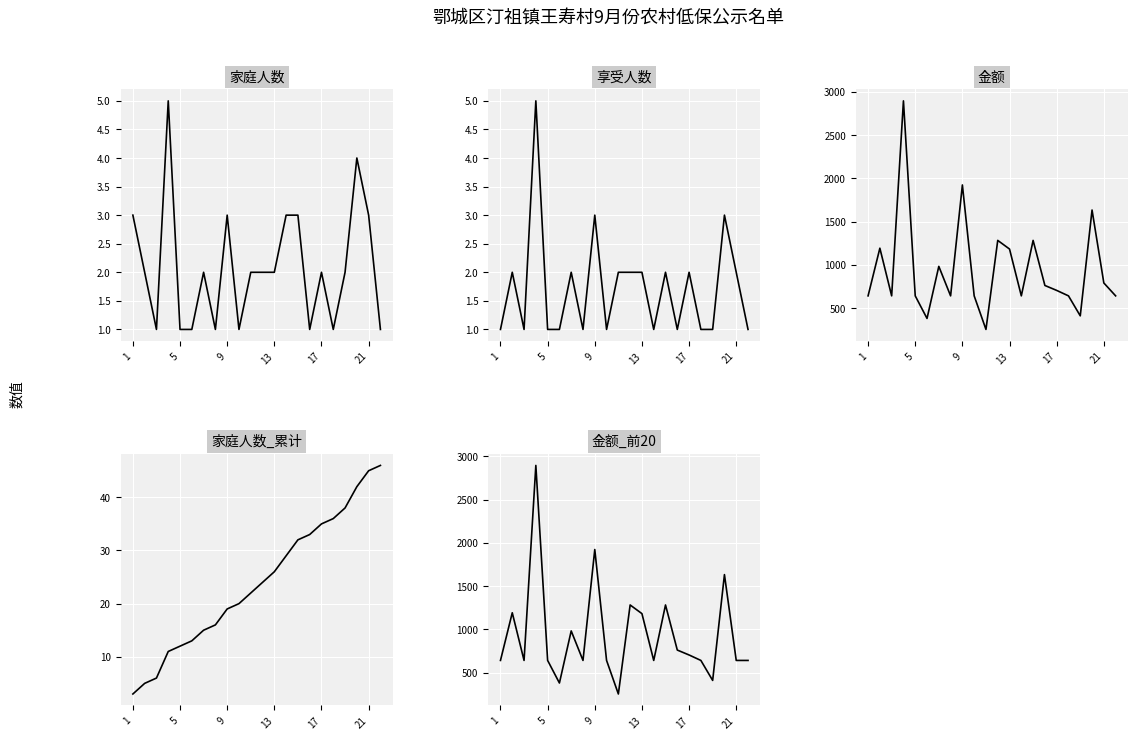

What is the total value across all series at 17?

1447